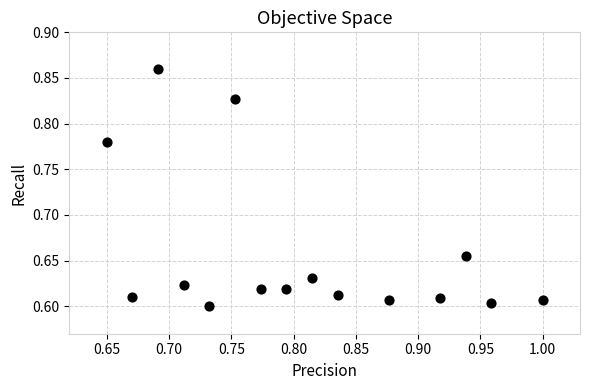

What is the range of X values (max minus min)?

0.3